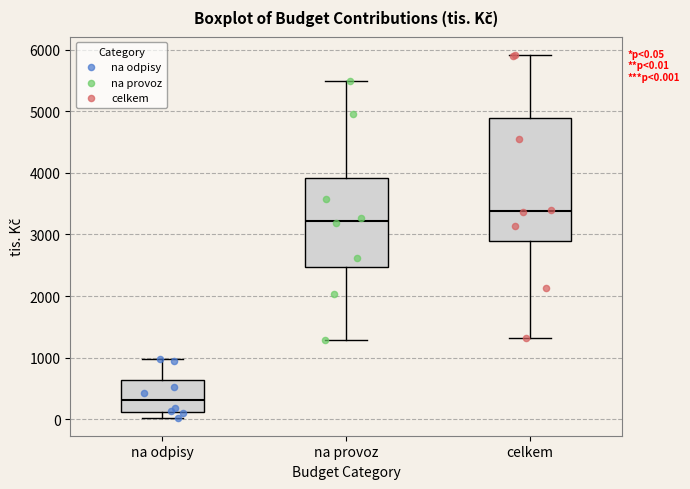

Comparing the boxes themselves (not the whiskers), which one is the tallest?

celkem